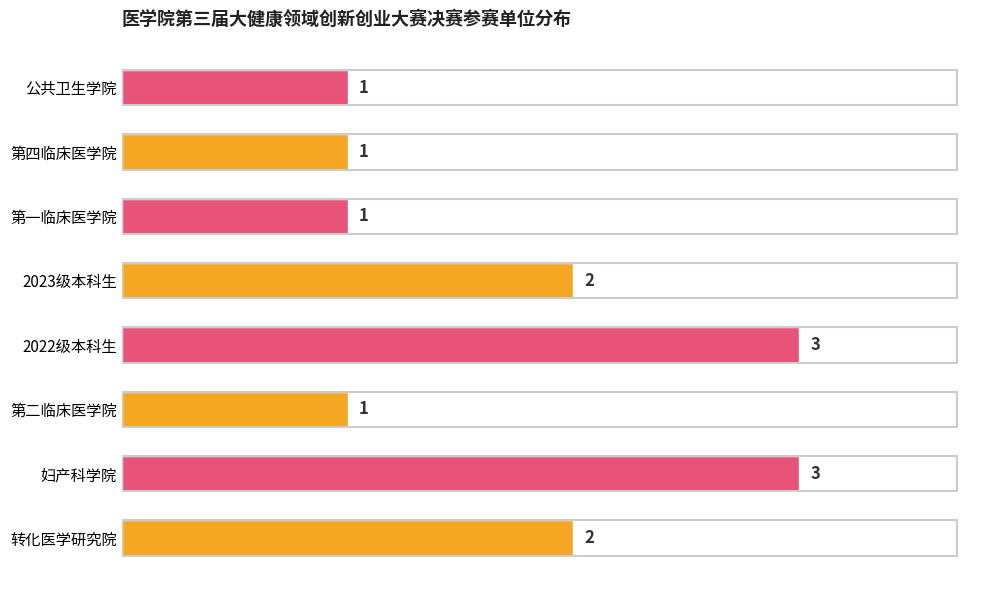

The value at 2022级本科生 is 1. True or false?

False